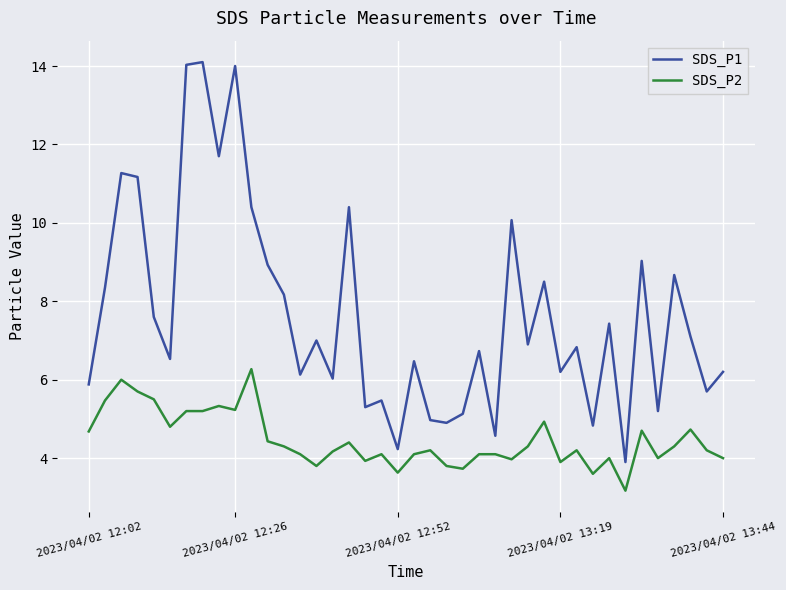

Which series has the largest total across all categories?

SDS_P1